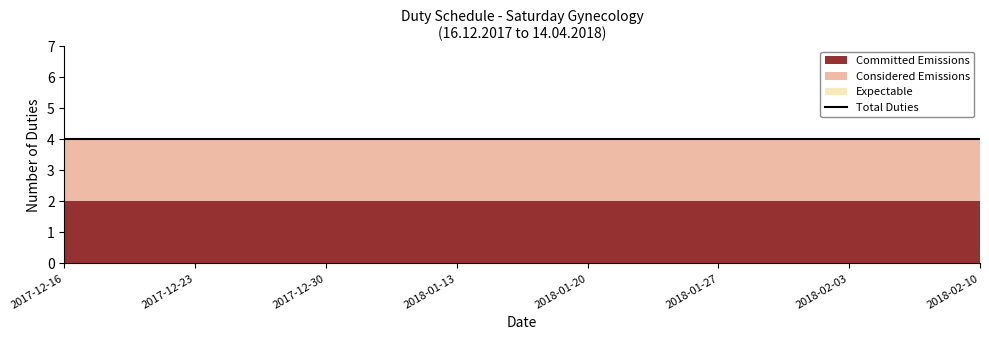

At which label does Expectable reach its minimum?

2017-12-16